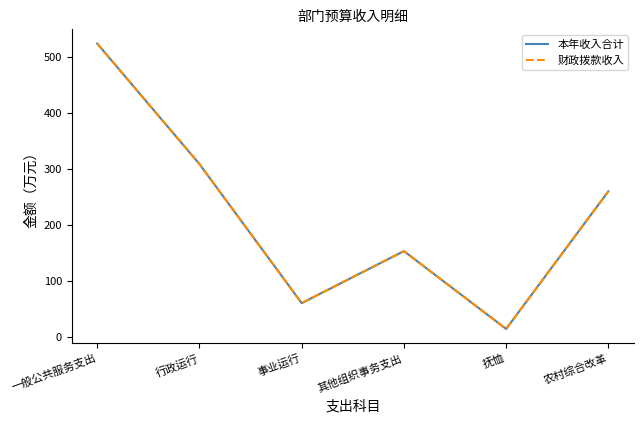

True or false: 财政拨款收入 and 本年收入合计 cross at least once.

False